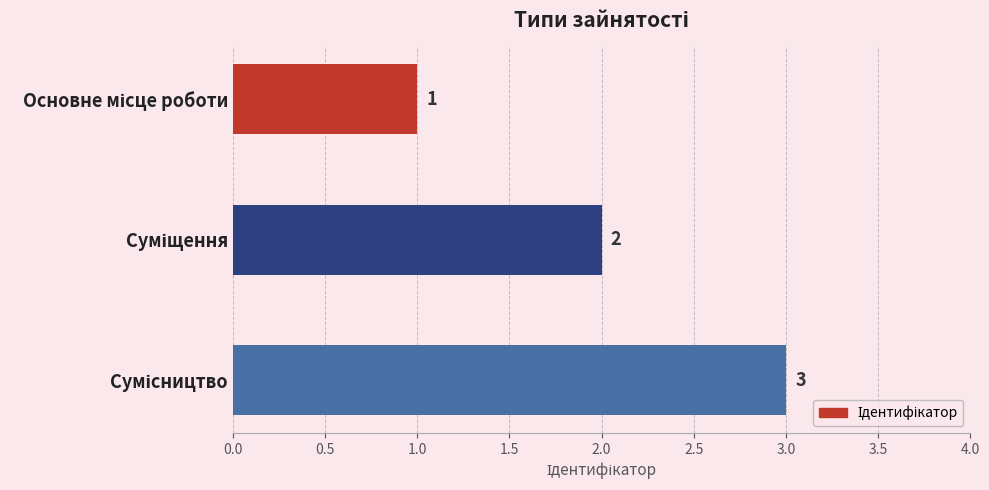

What is the maximum value shown in the chart?

3